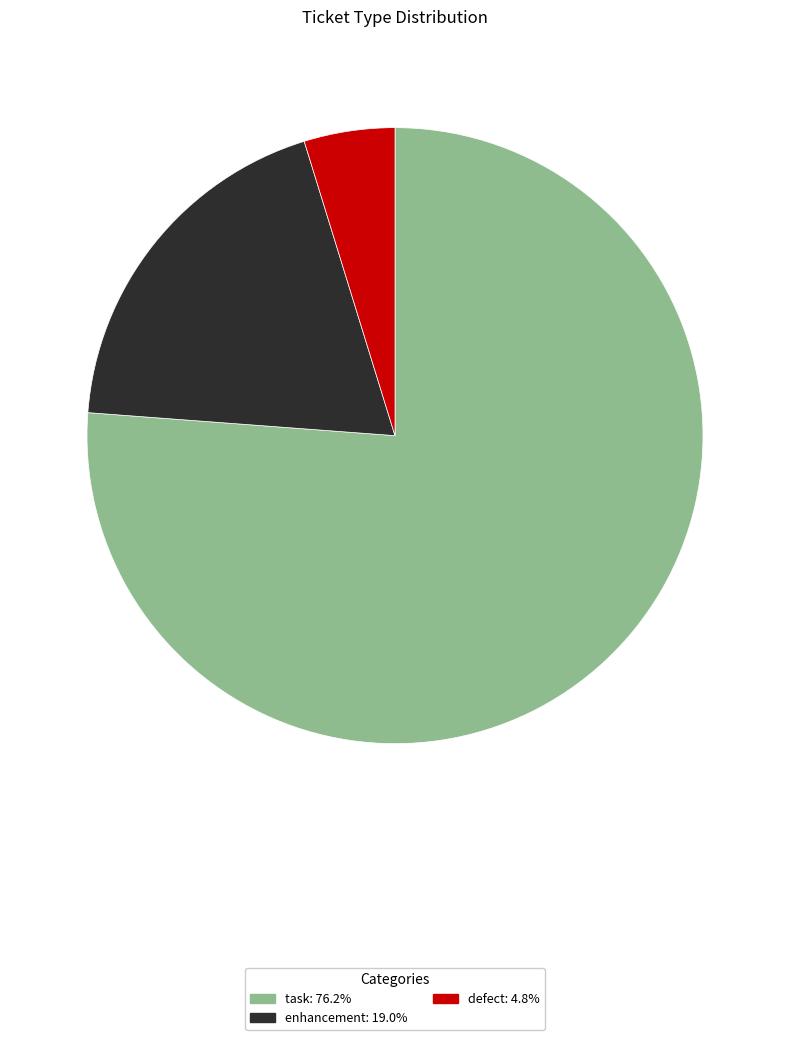

Combined, do defect and task account for over 50%?

Yes